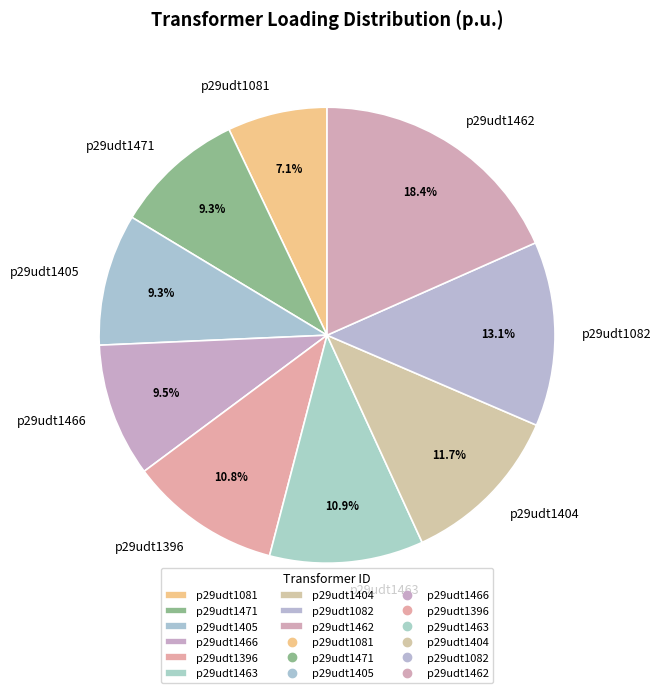

Combined, what portion of the pie is p29udt1404 and p29udt1405?

21.0%